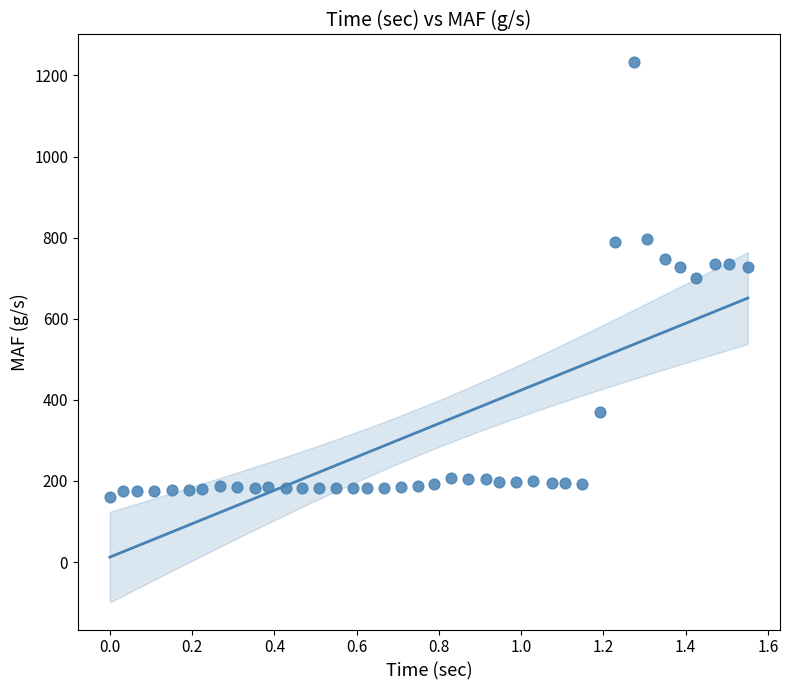

How many points are shown in the scatter plot?

40